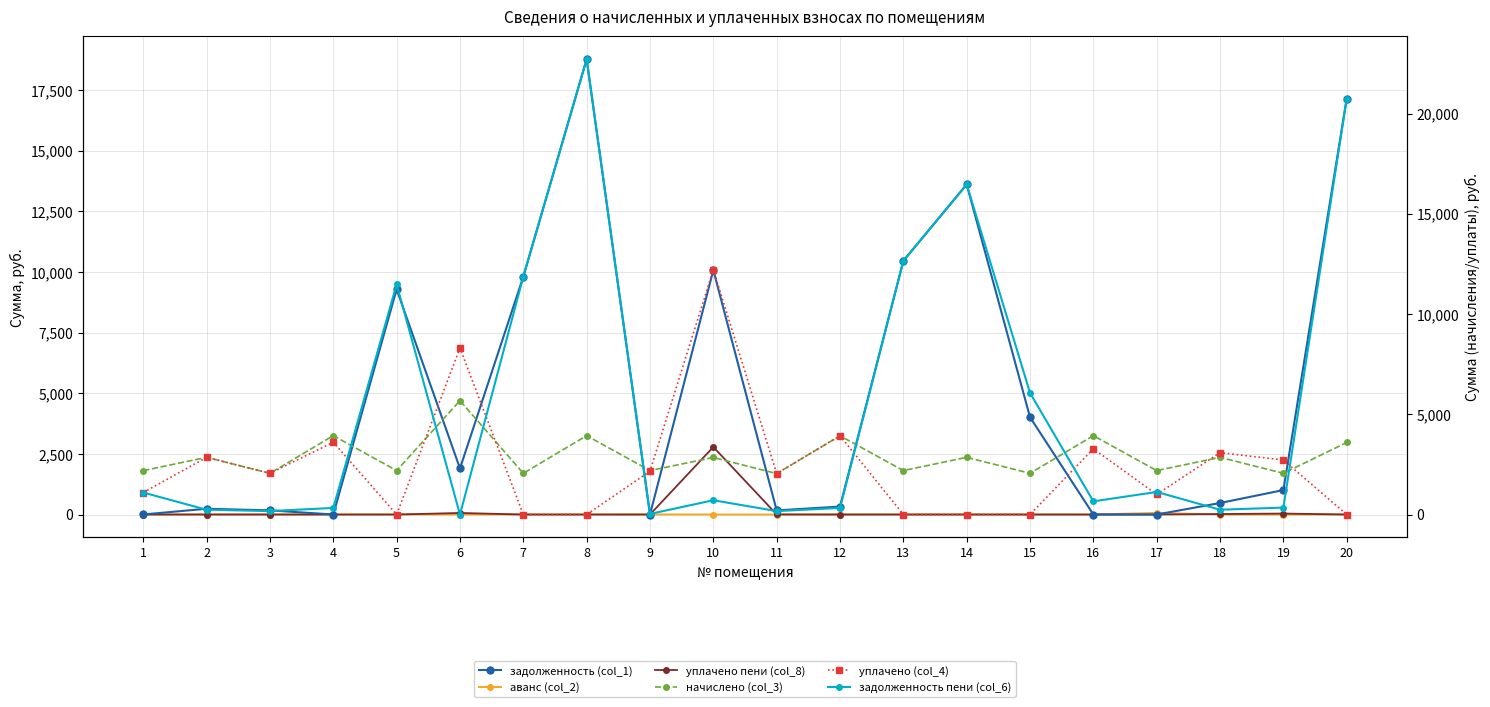

True or false: начислено (col_3) and аванс (col_2) intersect in this chart.

False